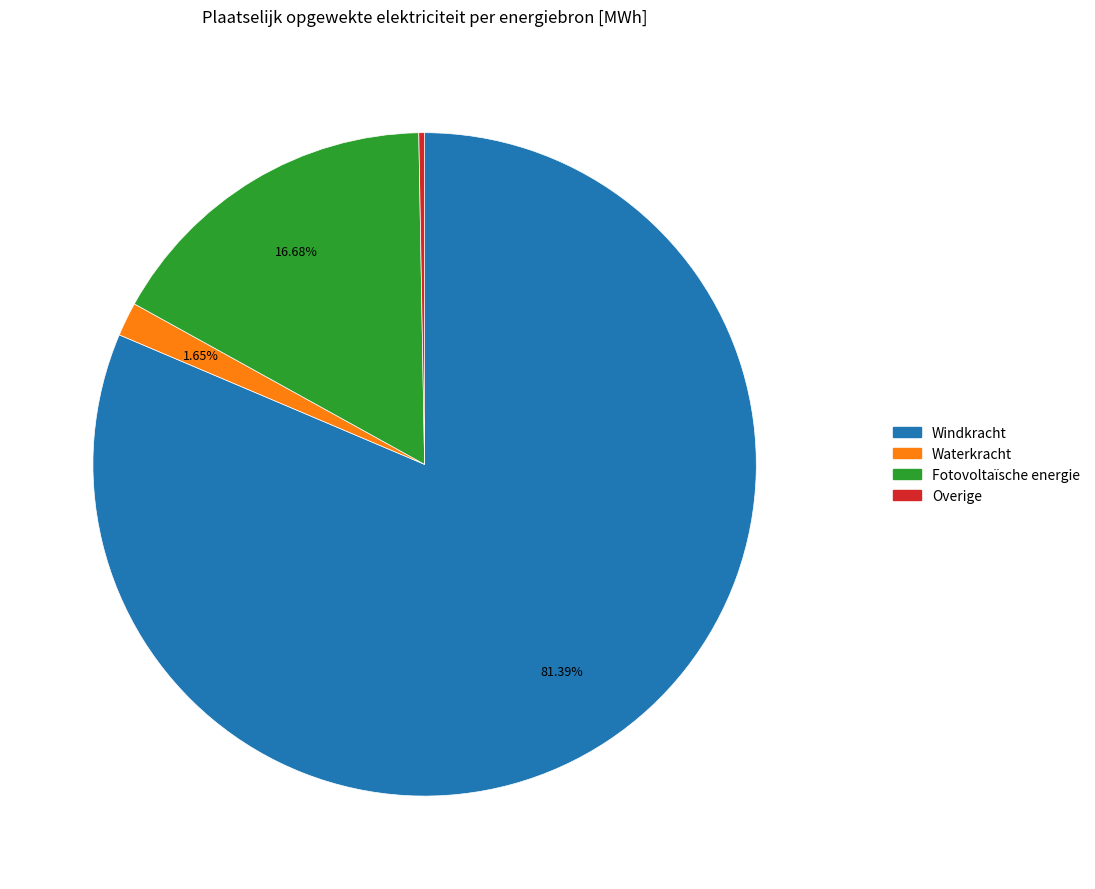

What portion of the pie excludes Windkracht?

18.6%